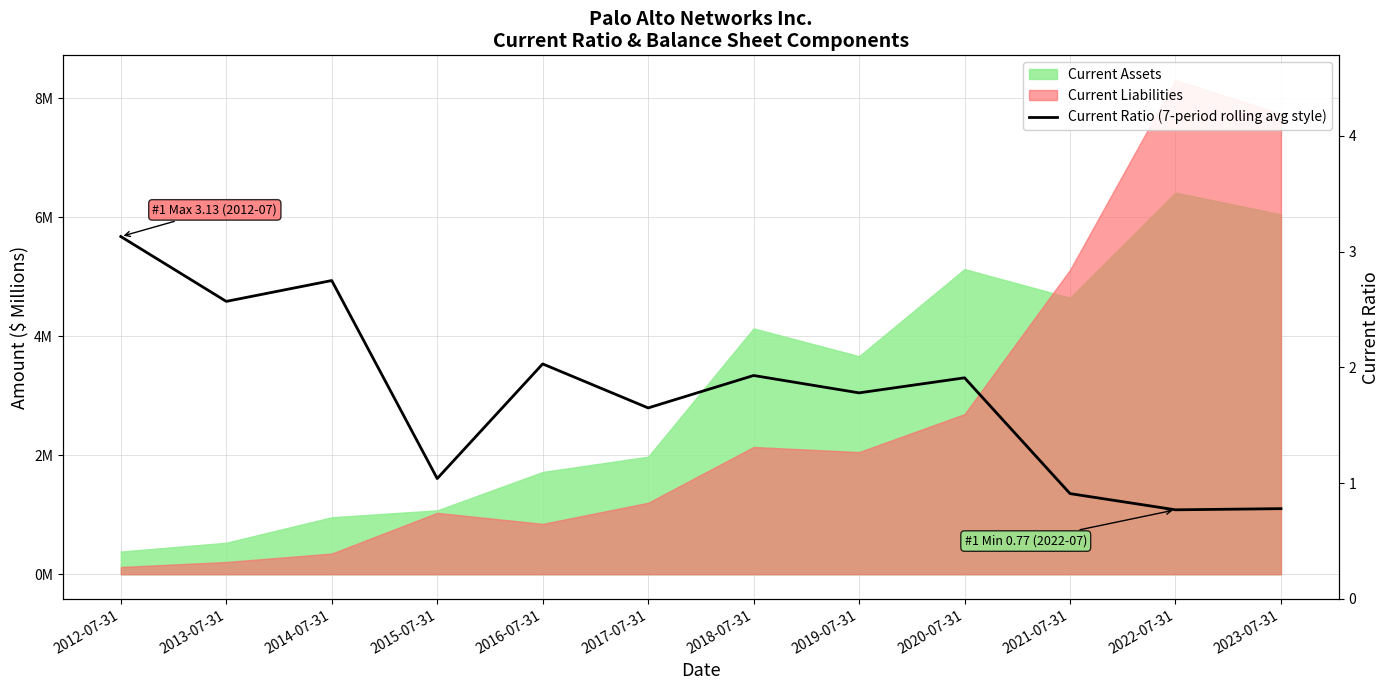

What is the label of the 2nd point from the right?

2022-07-31